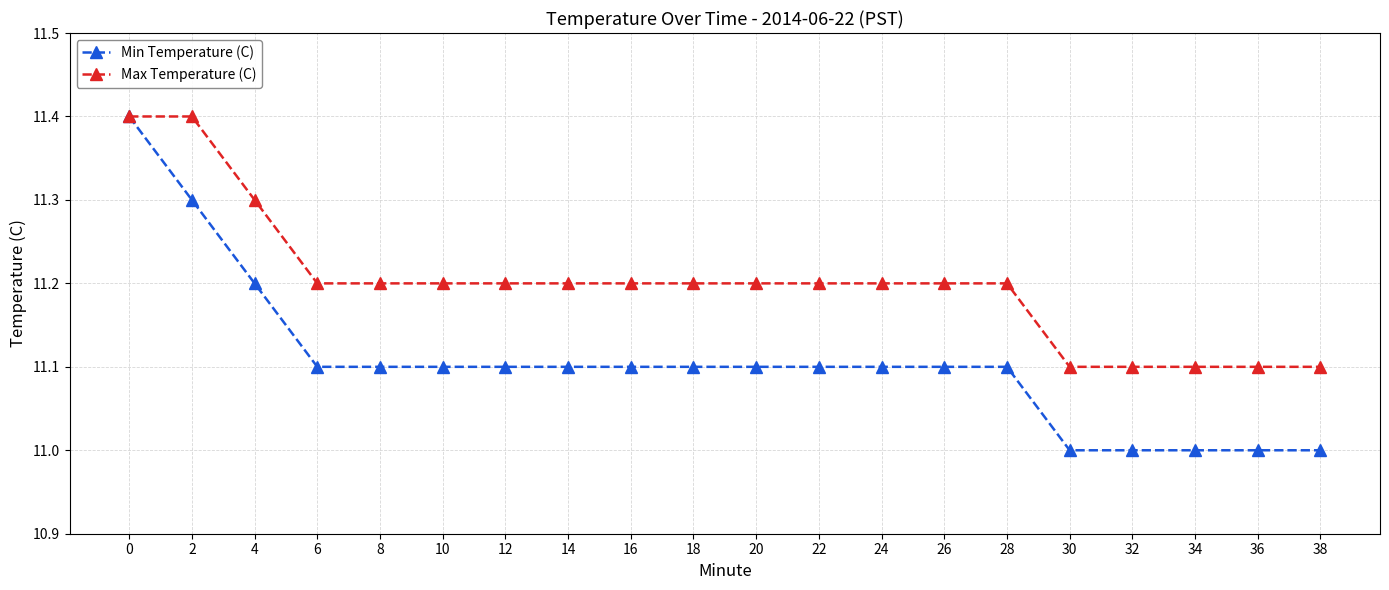

List the series in order of their overall mean, lowest first.

Min Temperature (C), Max Temperature (C)